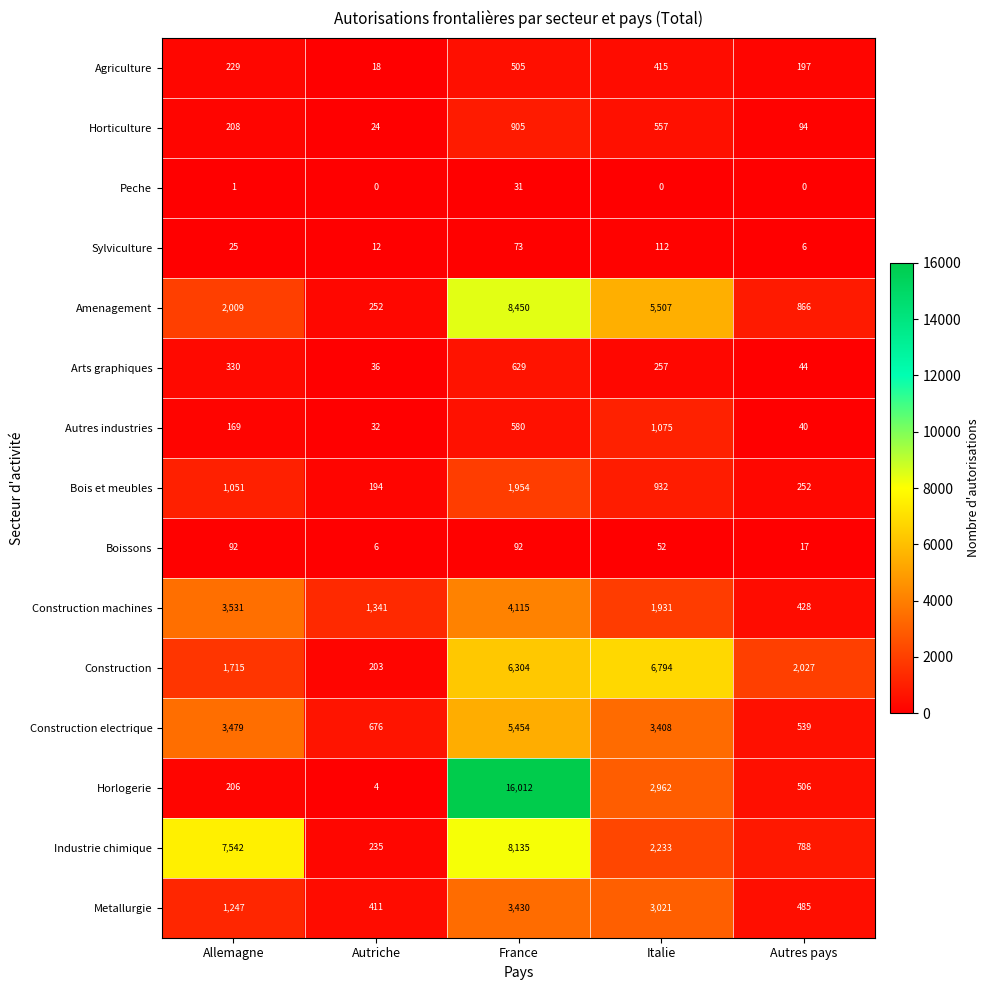

Which series has the largest total across all categories?

Horlogerie